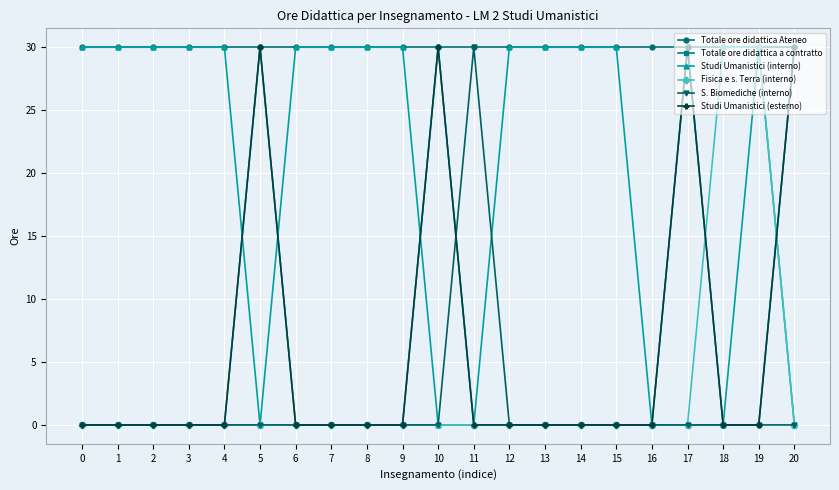

Does the chart have visible grid lines?

Yes